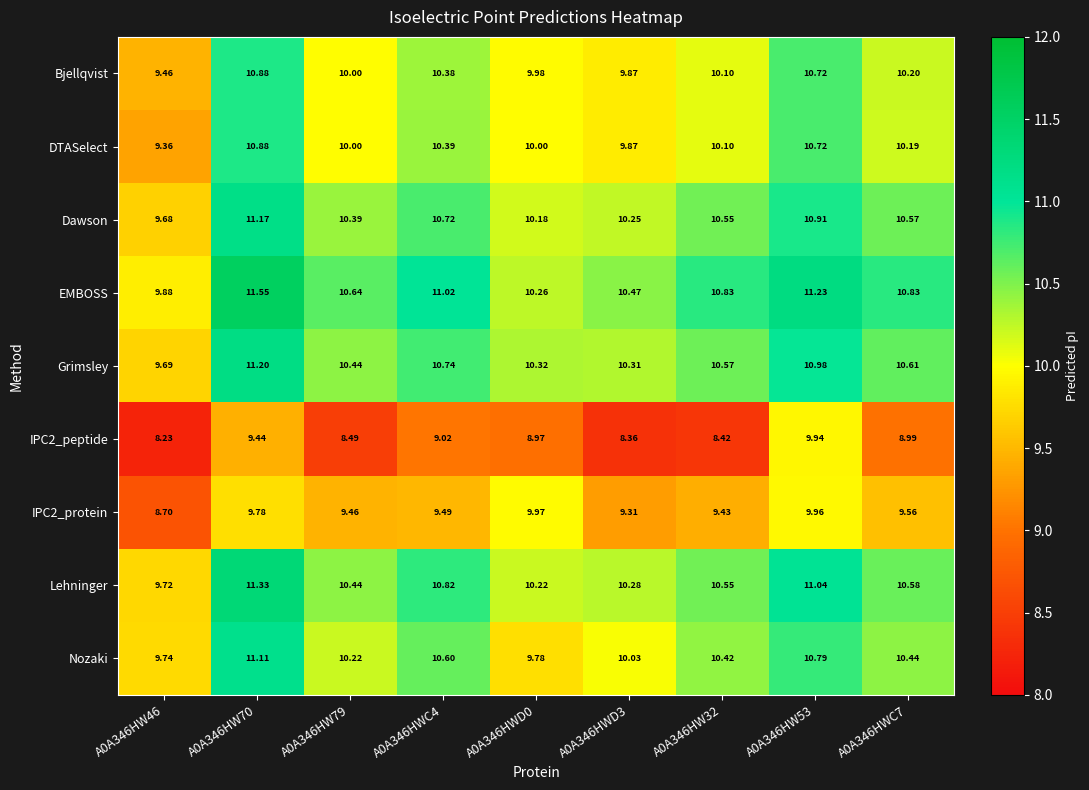

Which series has the largest total across all categories?

EMBOSS